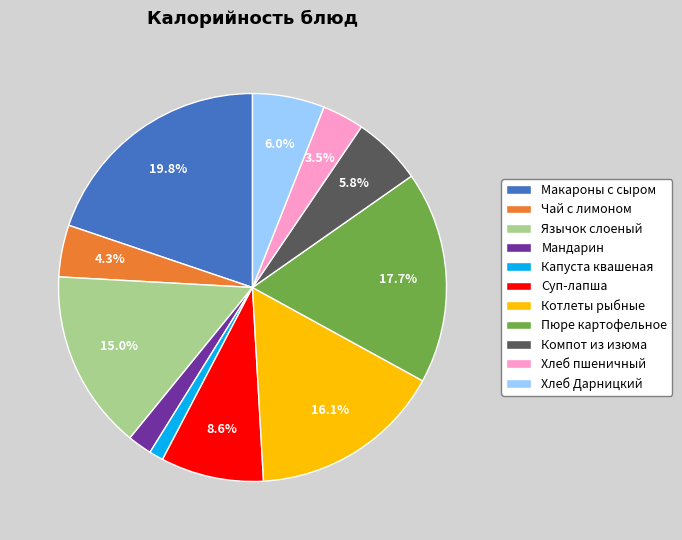

Does any single category account for the majority?

No